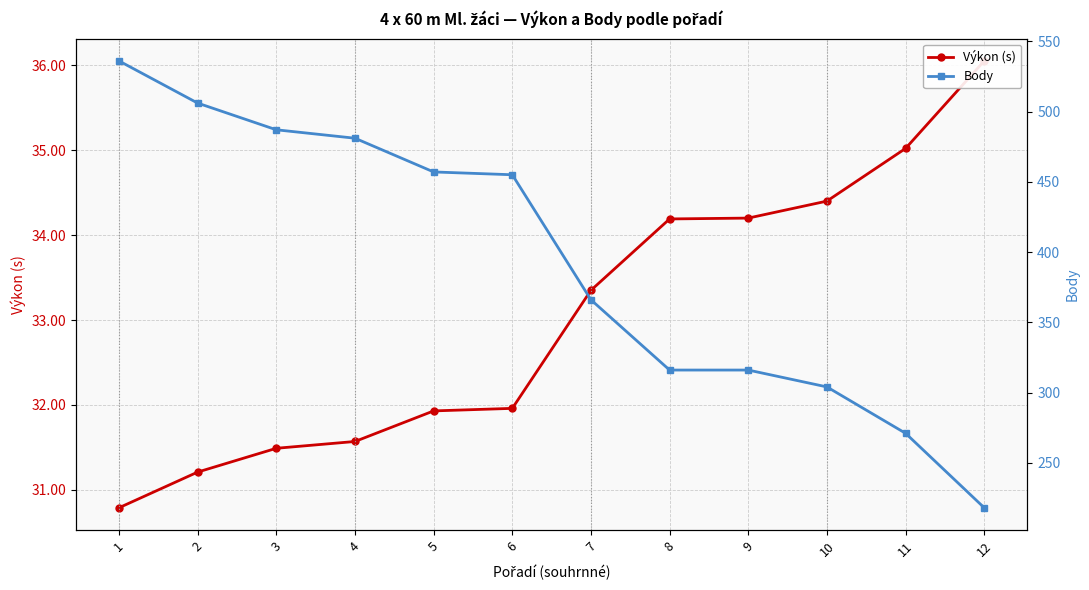

How many values in the Body series are below 455?

6